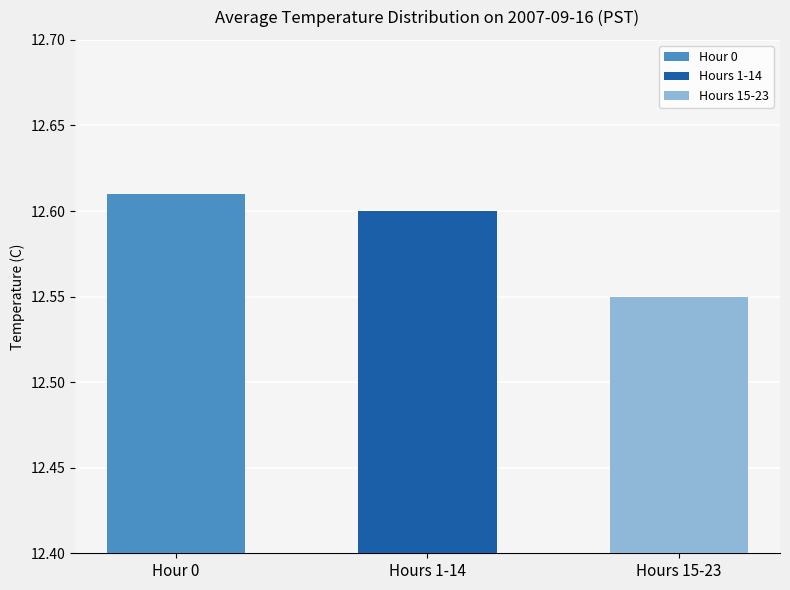

Does the chart contain stacked bars?

No